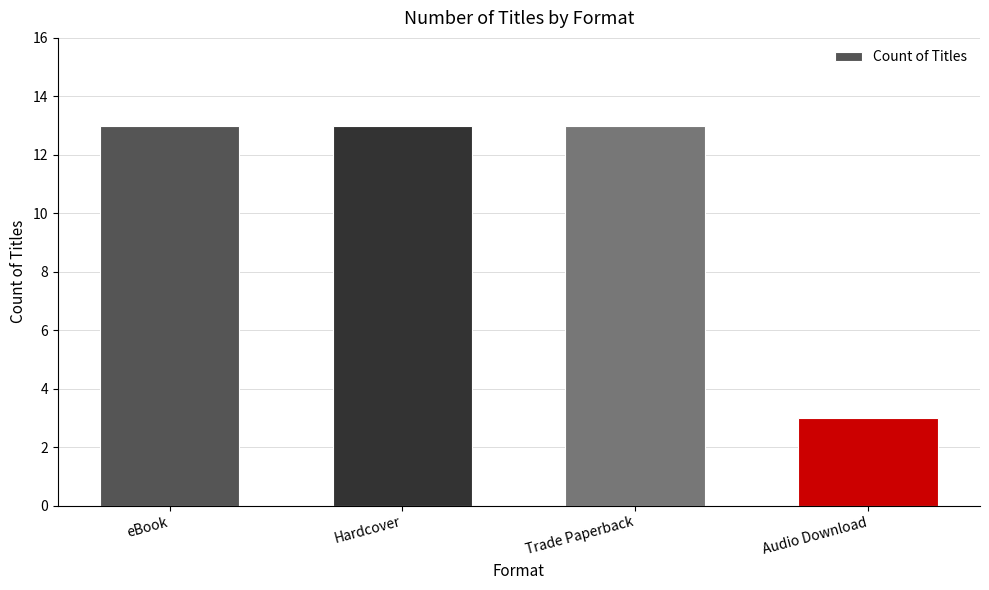

The value at Hardcover is 17. True or false?

False